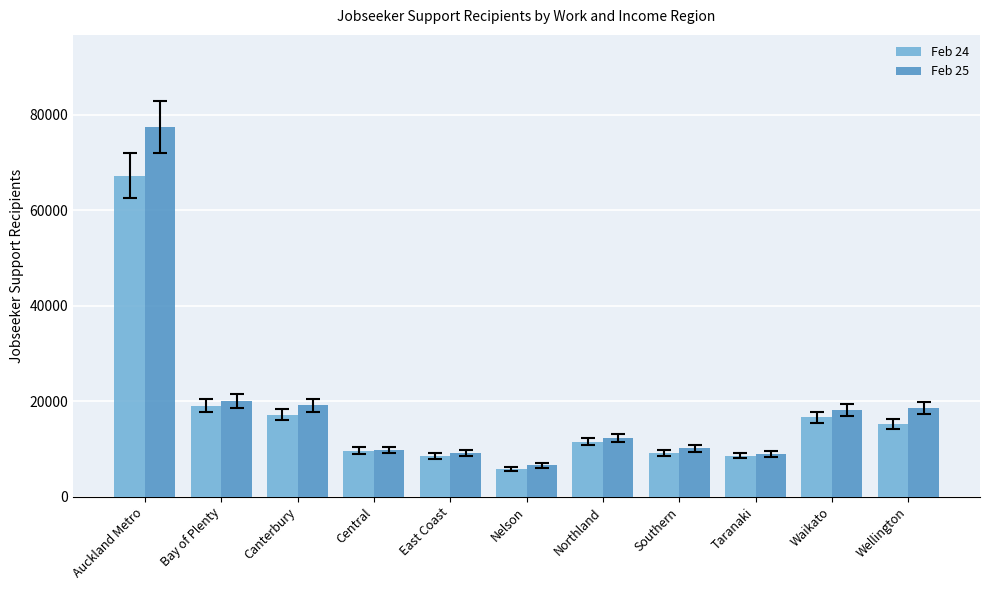

Where does the Feb 25 series first go above 12282?

Auckland Metro